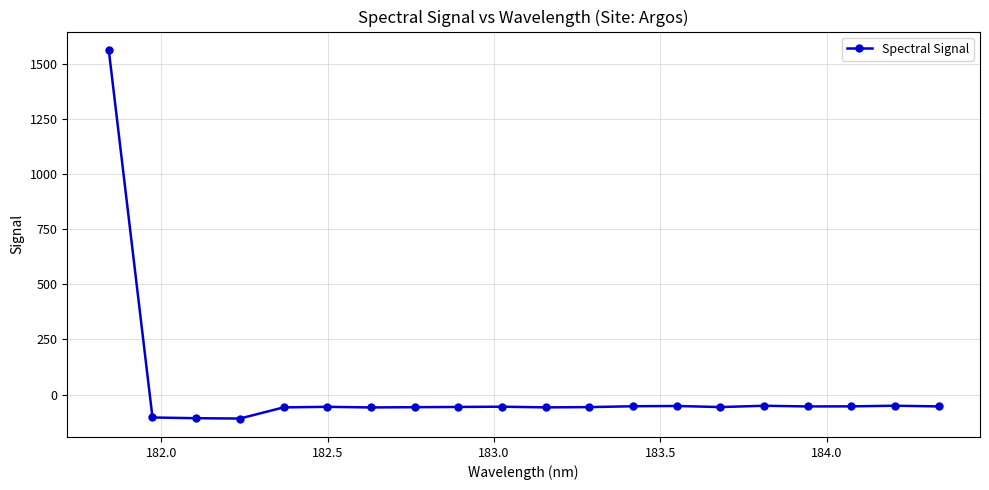

What is the value of the 11th point from the left?

-58.1